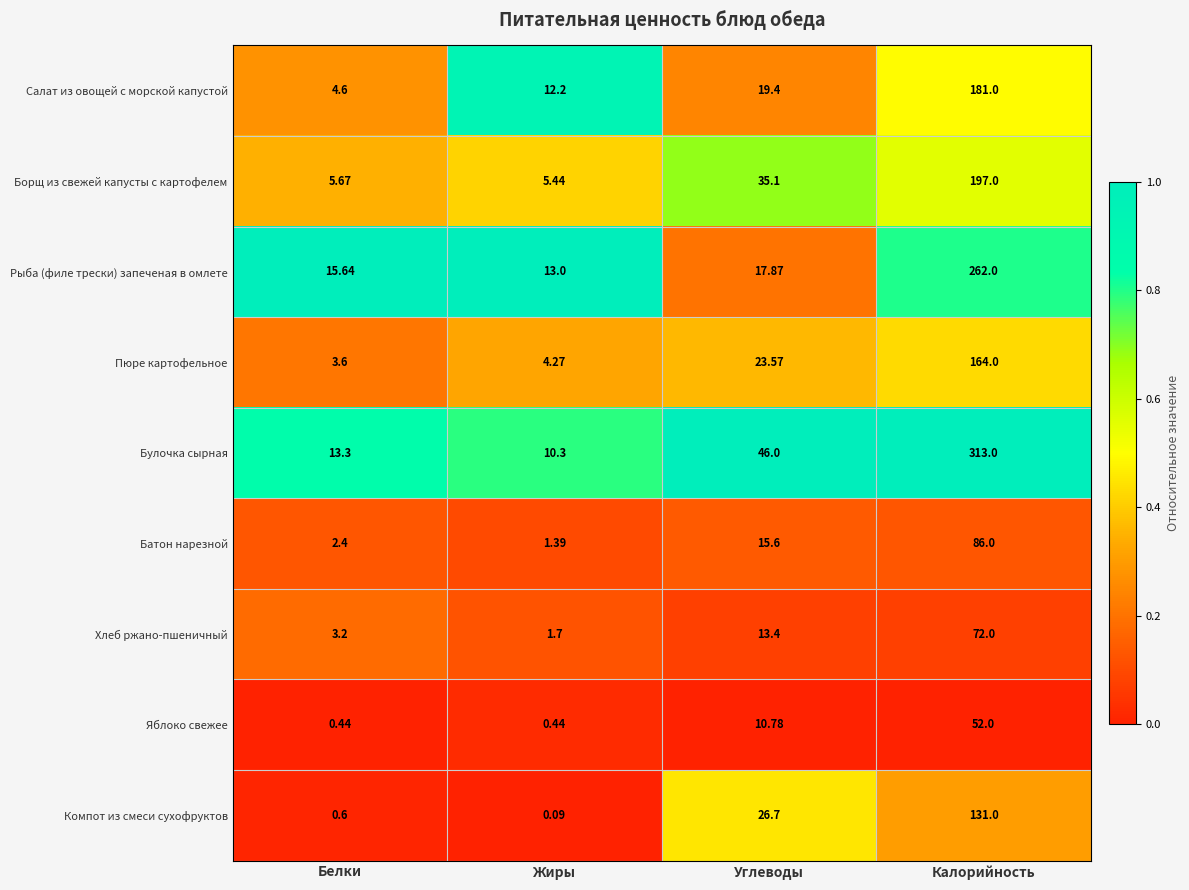

Where is Салат из овощей с морской капустой nearest to the value 92?

Углеводы